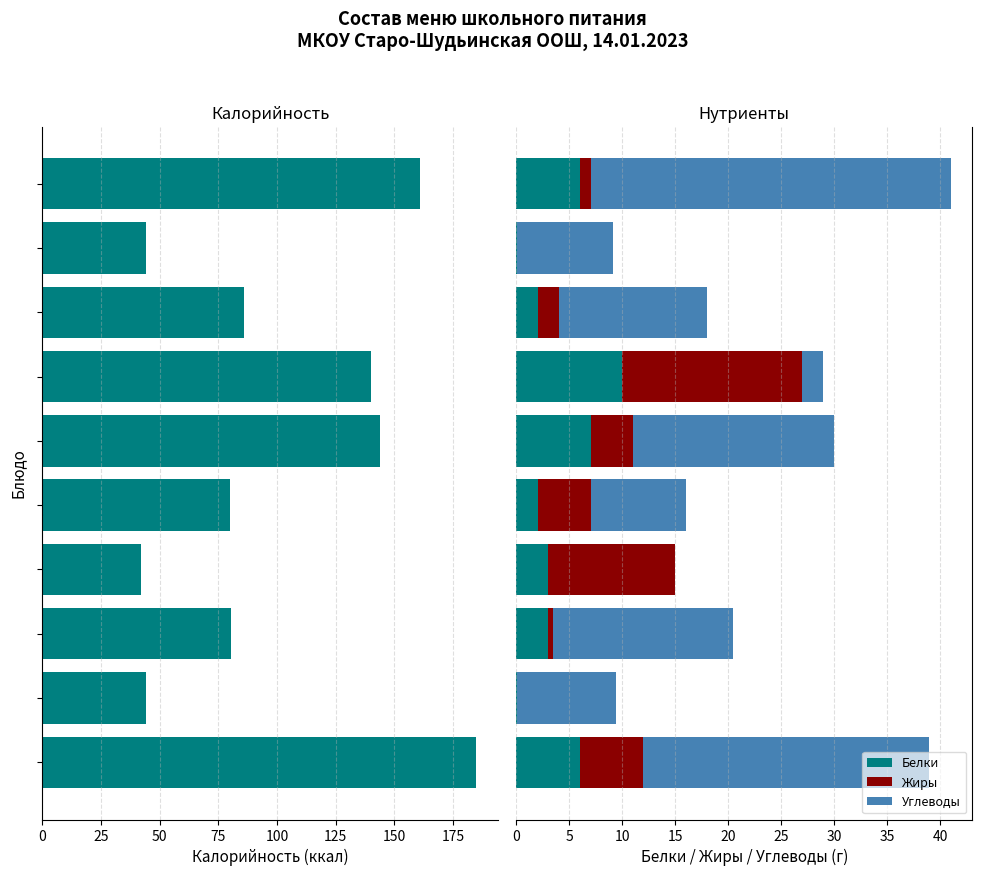

True or false: Белки has a value of 10.0 at 150.

True